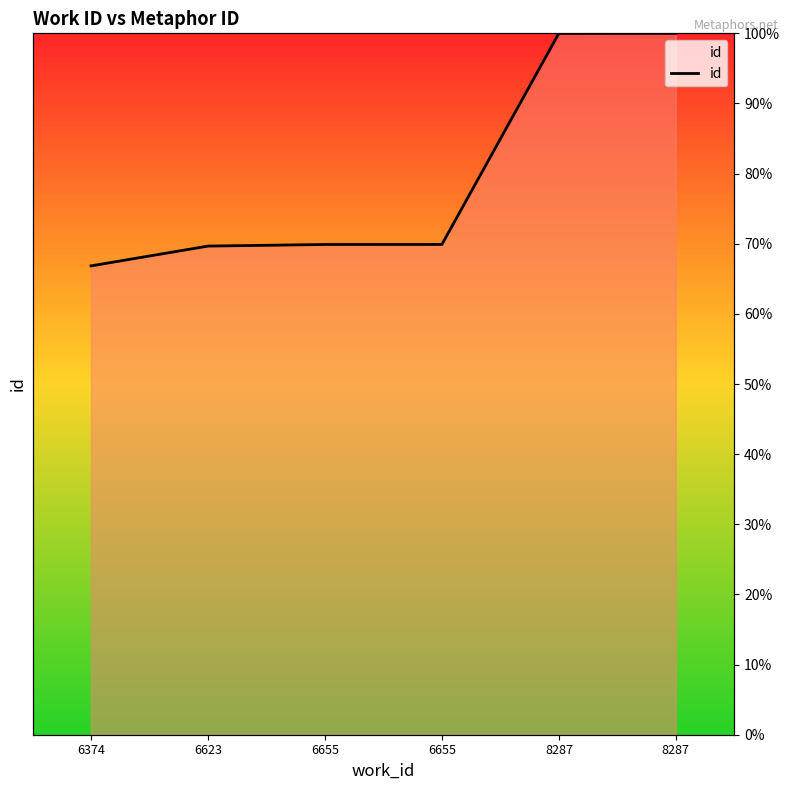

Is it true that the value at 6623 is 33.2?

False